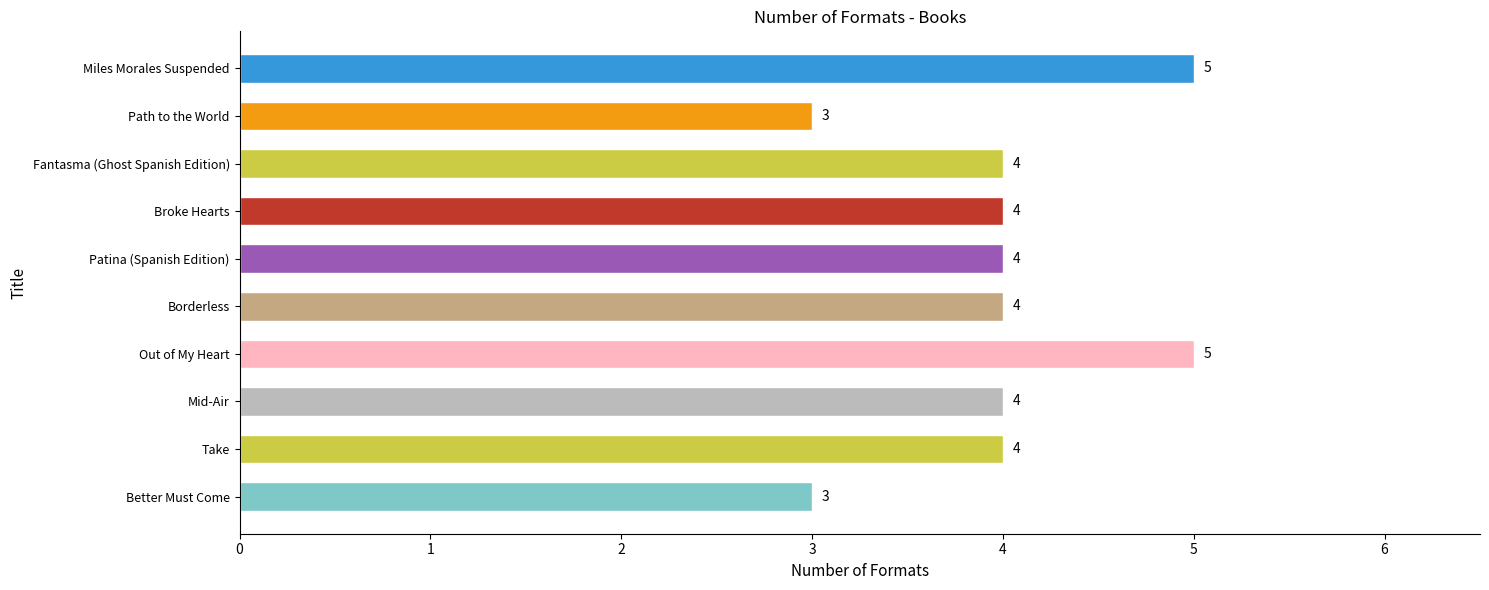

True or false: the data shows 3 at Better Must Come.

True